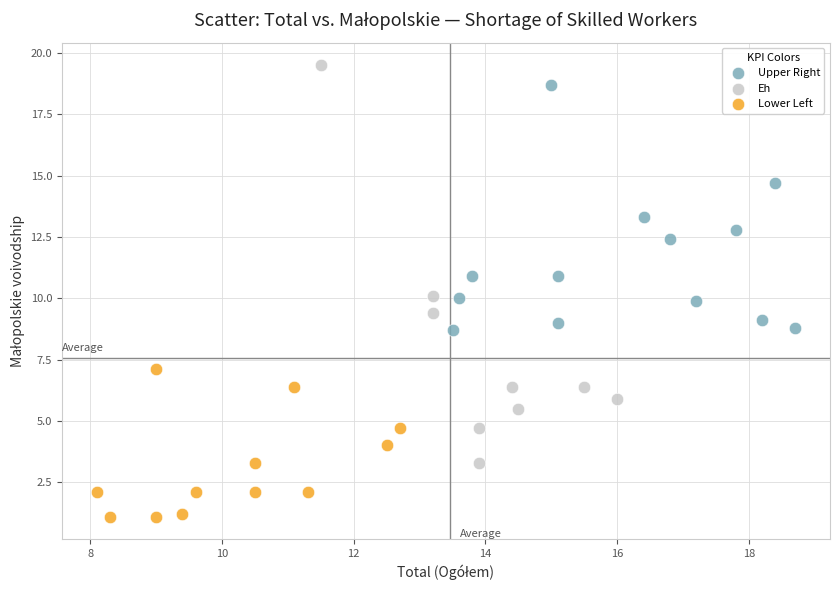

Which series reaches the maximum Y coordinate?

Eh